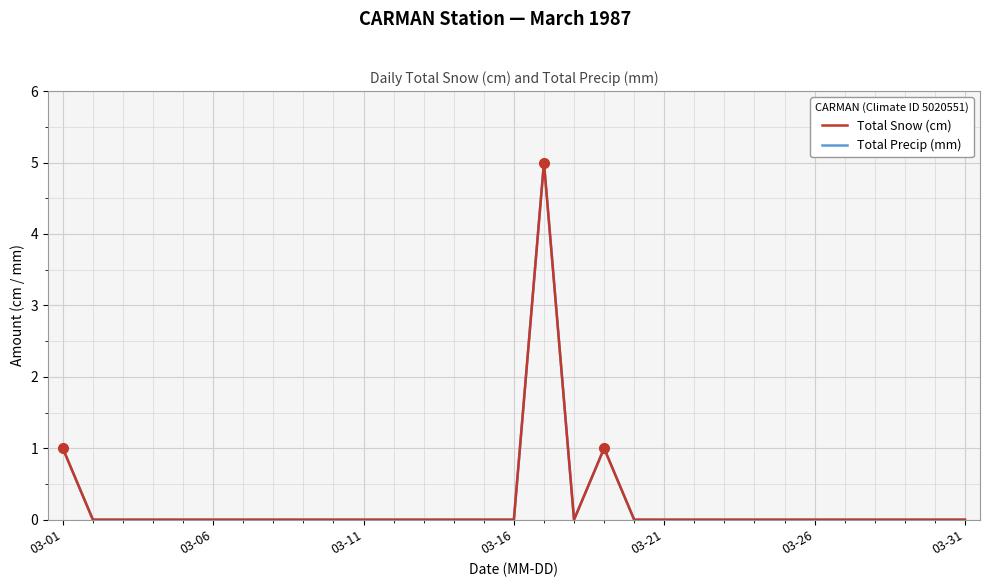

Does the chart have visible grid lines?

Yes